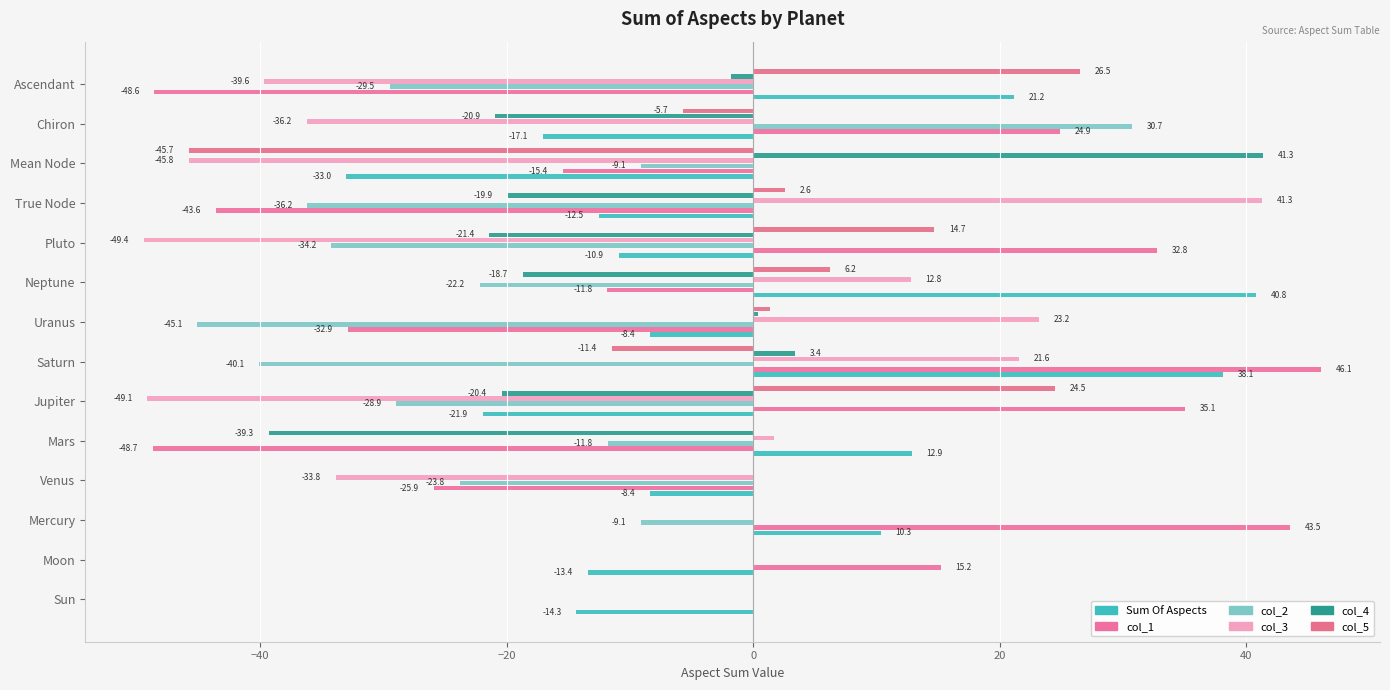

How many series are shown in this chart?

6